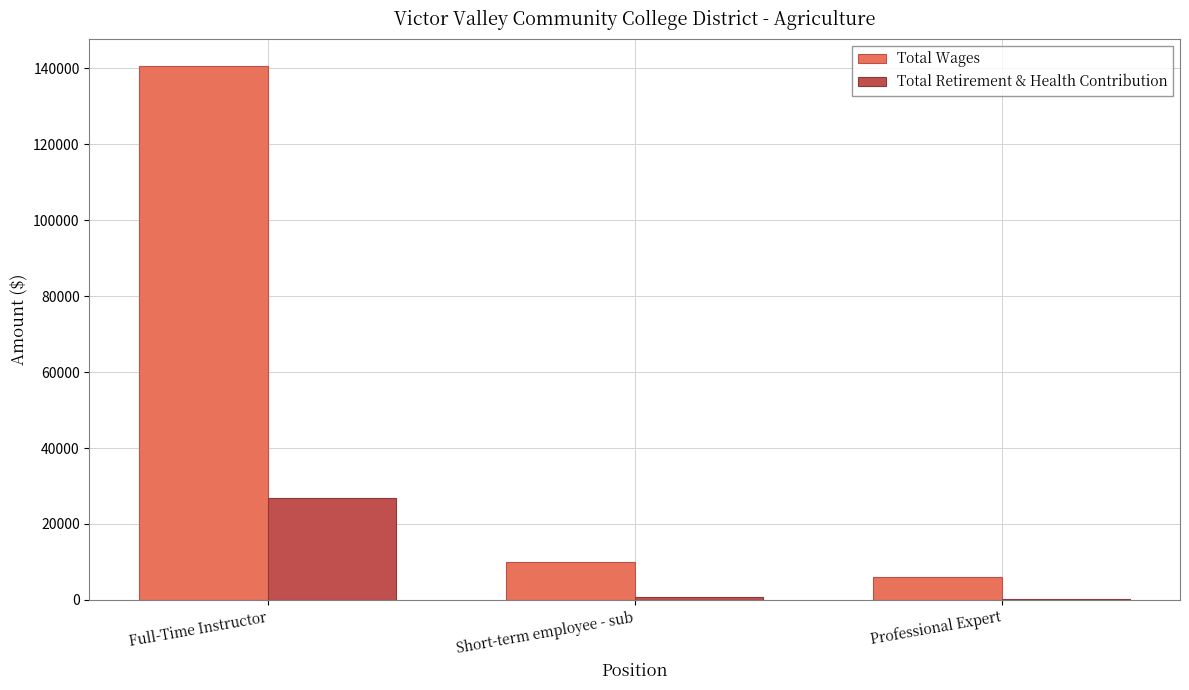

At which category does the chart reach its peak across all series?

Full-Time Instructor